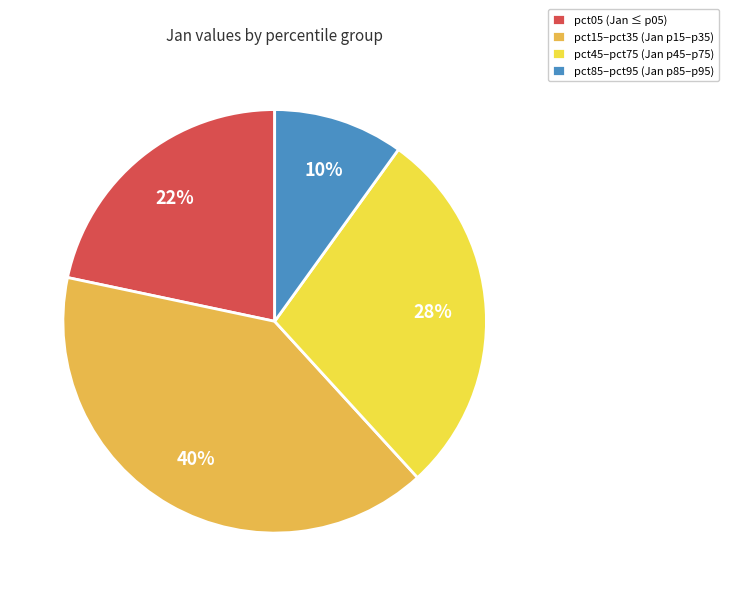

Which has a higher value, pct85–pct95 (Jan p85–p95) or pct15–pct35 (Jan p15–p35)?

pct15–pct35 (Jan p15–p35)